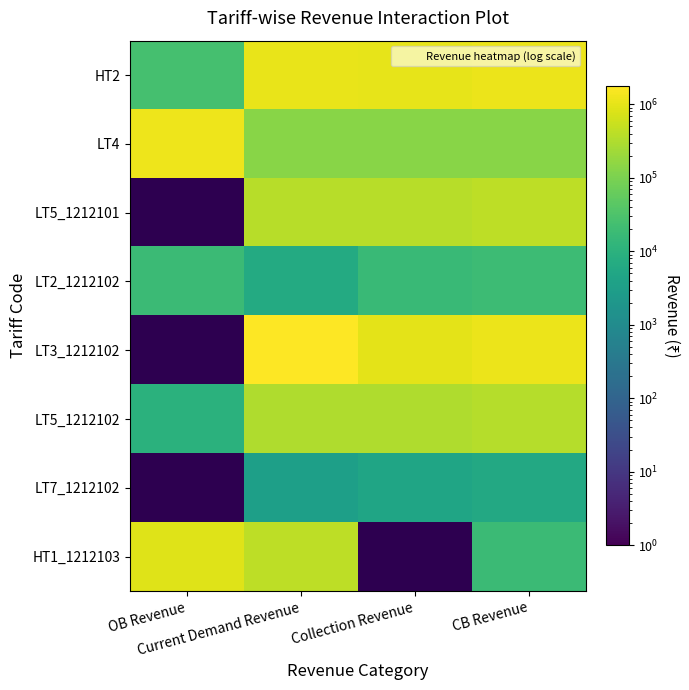

At which category does the chart reach its minimum across all series?

Current Demand Revenue